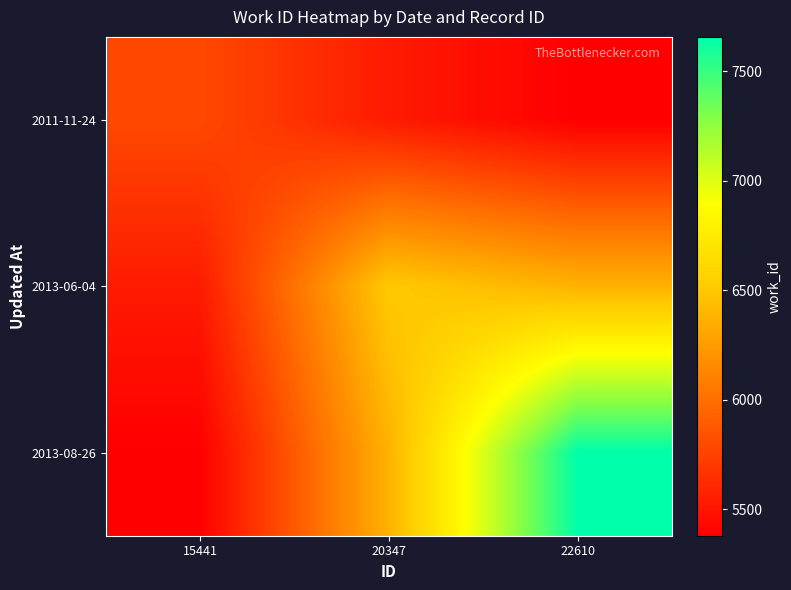

Reading left to right, extract all data points from this chart.

2011-11-24: 15441=5787.0	20347=5531.8	22610=5378.0
2013-06-04: 15441=5531.8	20347=6506.0	22610=6373.8
2013-08-26: 15441=5378.0	20347=6373.8	22610=7658.0